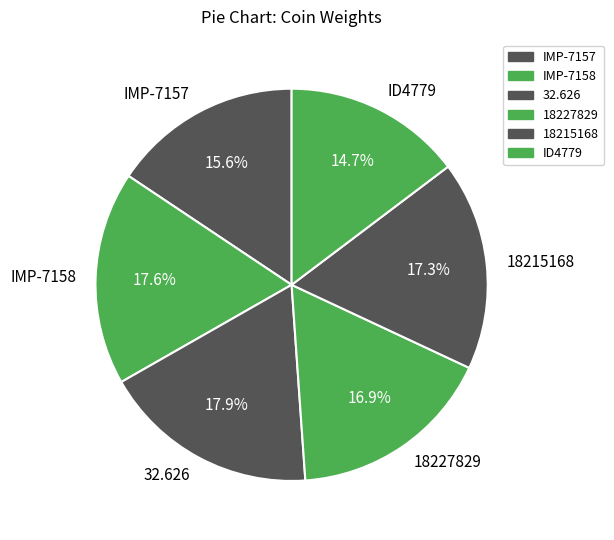

Does any single category account for the majority?

No